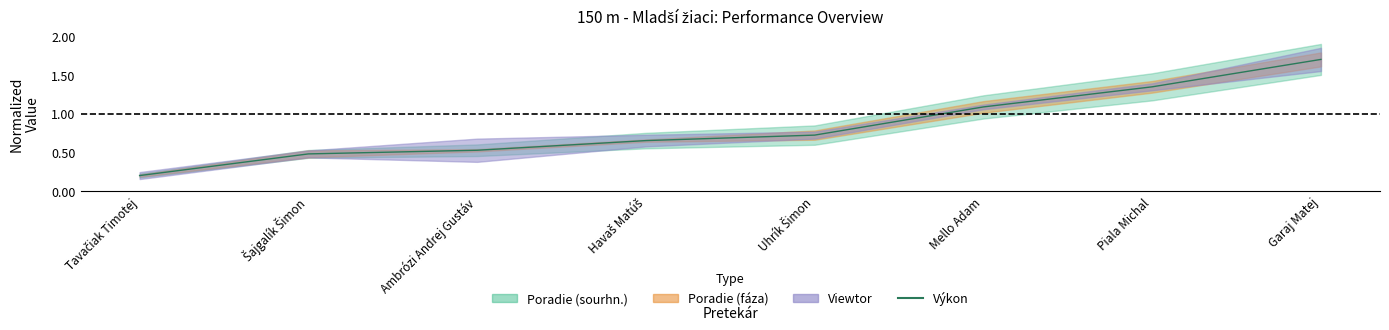

Rank the categories by value from highest to lowest.

Garaj Matej, Piala Michal, Mello Adam, Uhrík Šimon, Havaš Matúš, Ambrózi Andrej Gustáv, Šajgalík Šimon, Tavačiak Timotej